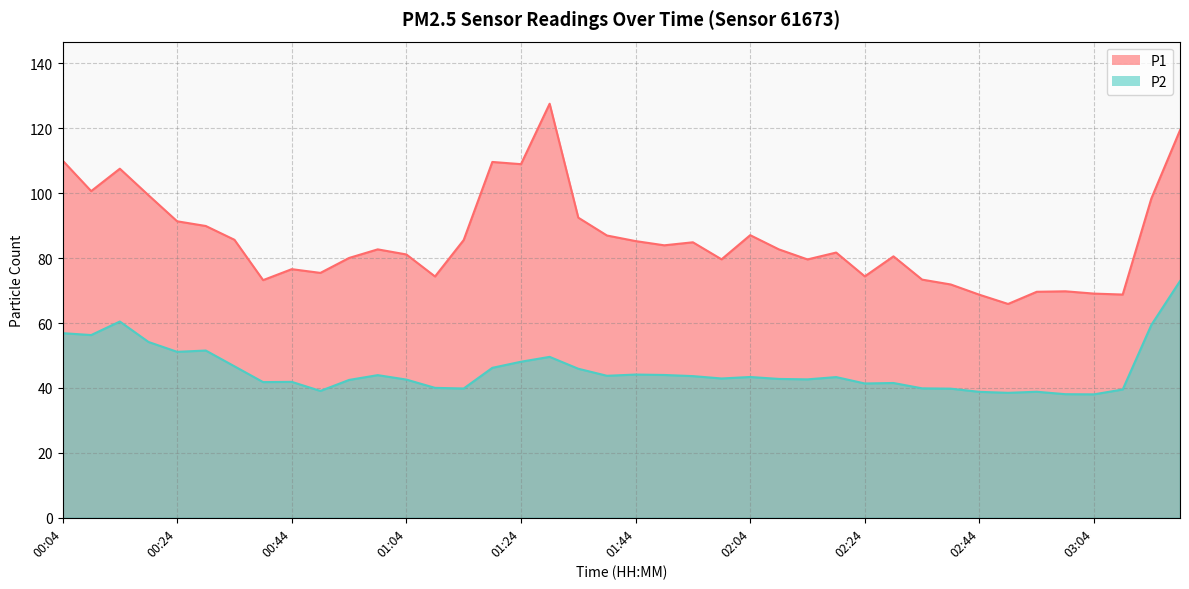

The value of P2 at 03:09 is 39.5. True or false?

True